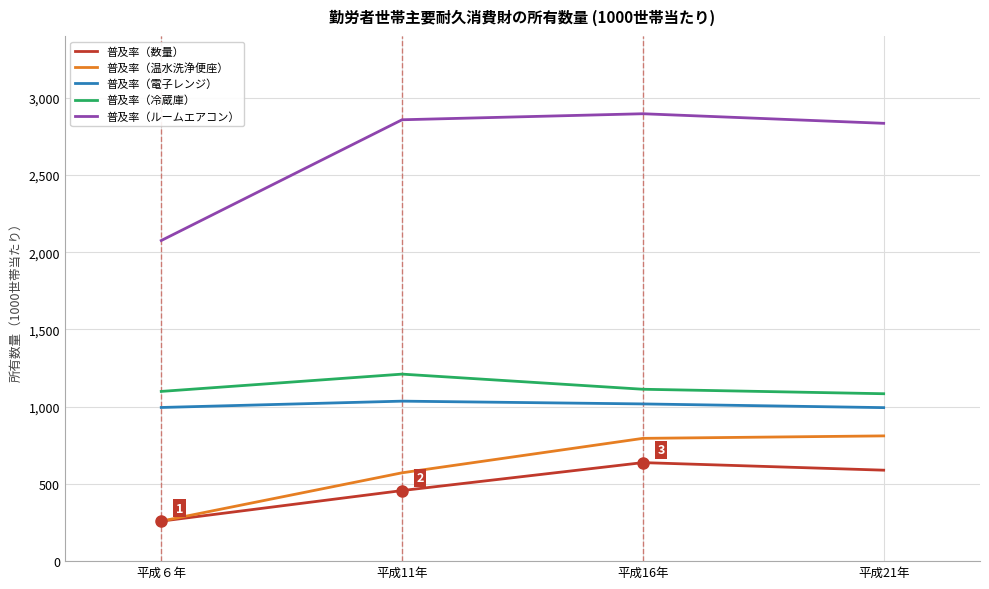

How many lines are shown in the chart?

5